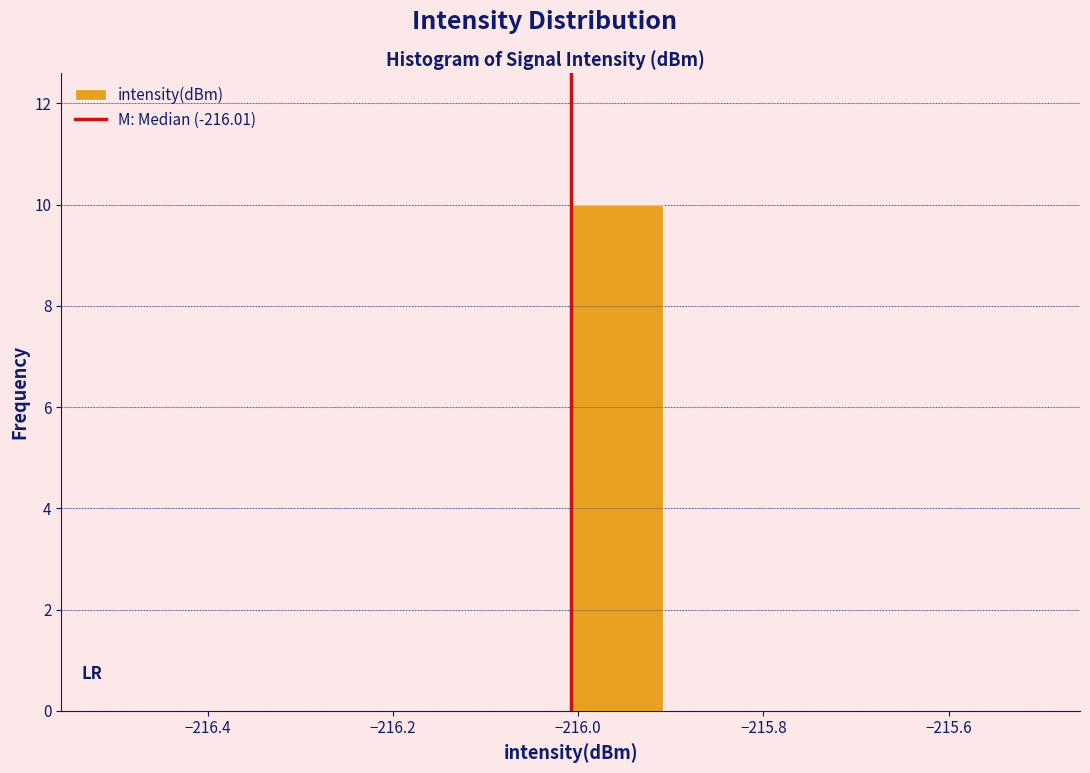

Reading left to right, list every bar in this chart as the range it spans on the x-axis followed by its height. Neither the bar edges nor the heights are printed on the chart, so give them approximately, as read against the axes.

-216.5 to -216.4: 0
-216.4 to -216.3: 0
-216.3 to -216.2: 0
-216.2 to -216.1: 0
-216.1 to -216.0: 0
-216.0 to -215.9: 10
-215.9 to -215.8: 0
-215.8 to -215.7: 0
-215.7 to -215.6: 0
-215.6 to -215.5: 0